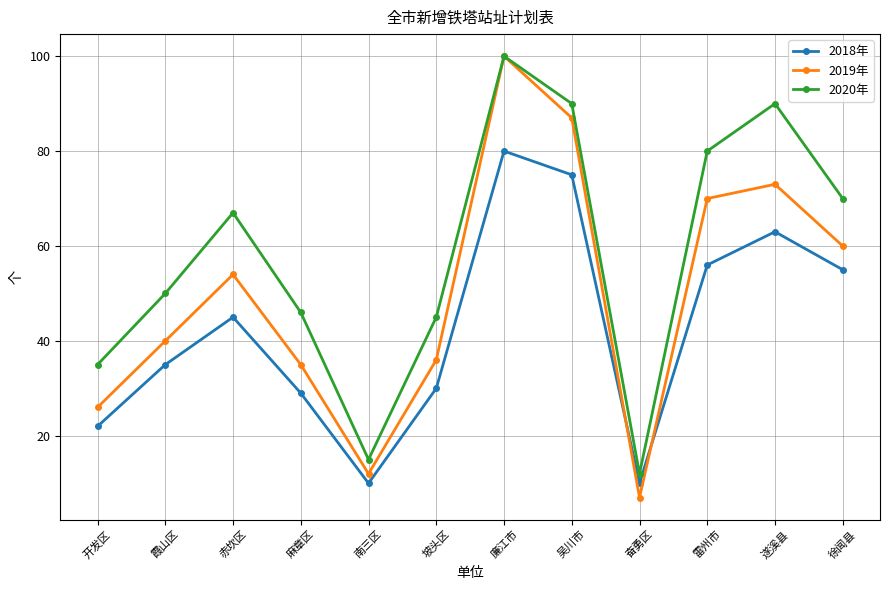

Does the chart display data point markers on the line(s)?

Yes